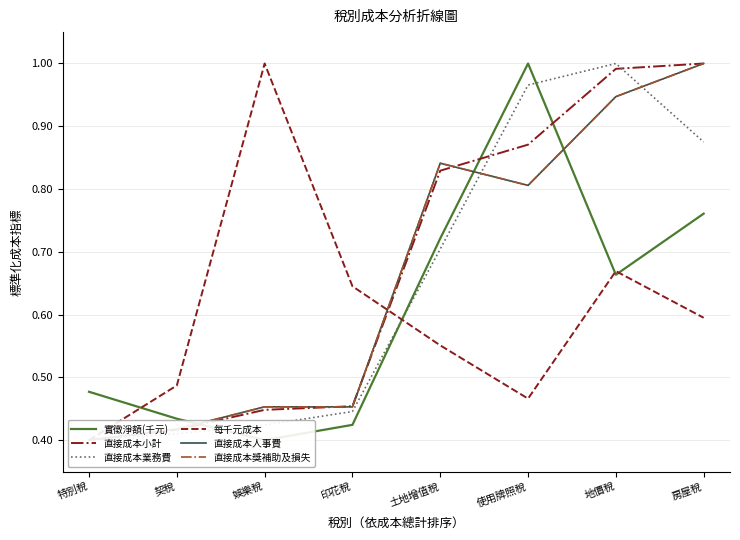

Reading left to right, what are all the values shown in this chart?

實徵淨額(千元): 特別稅=0.5	契稅=0.4	娛樂稅=0.4	印花稅=0.4	土地增值稅=0.7	使用牌照稅=1.0	地價稅=0.7	房屋稅=0.8
直接成本小計: 特別稅=0.4	契稅=0.4	娛樂稅=0.4	印花稅=0.5	土地增值稅=0.8	使用牌照稅=0.9	地價稅=1.0	房屋稅=1.0
直接成本業務費: 特別稅=0.4	契稅=0.4	娛樂稅=0.4	印花稅=0.4	土地增值稅=0.7	使用牌照稅=1.0	地價稅=1.0	房屋稅=0.9
每千元成本: 特別稅=0.4	契稅=0.5	娛樂稅=1.0	印花稅=0.6	土地增值稅=0.6	使用牌照稅=0.5	地價稅=0.7	房屋稅=0.6
直接成本人事費: 特別稅=0.4	契稅=0.4	娛樂稅=0.5	印花稅=0.5	土地增值稅=0.8	使用牌照稅=0.8	地價稅=0.9	房屋稅=1.0
直接成本獎補助及損失: 特別稅=0.4	契稅=0.4	娛樂稅=0.5	印花稅=0.5	土地增值稅=0.8	使用牌照稅=0.8	地價稅=0.9	房屋稅=1.0